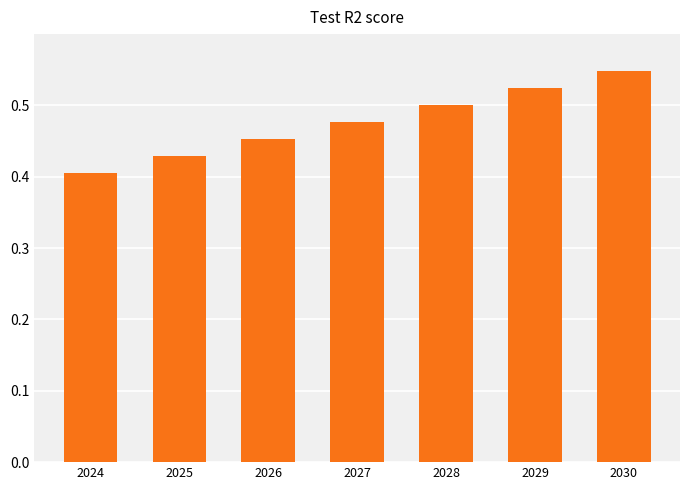

Count the number of categories in the chart.

7